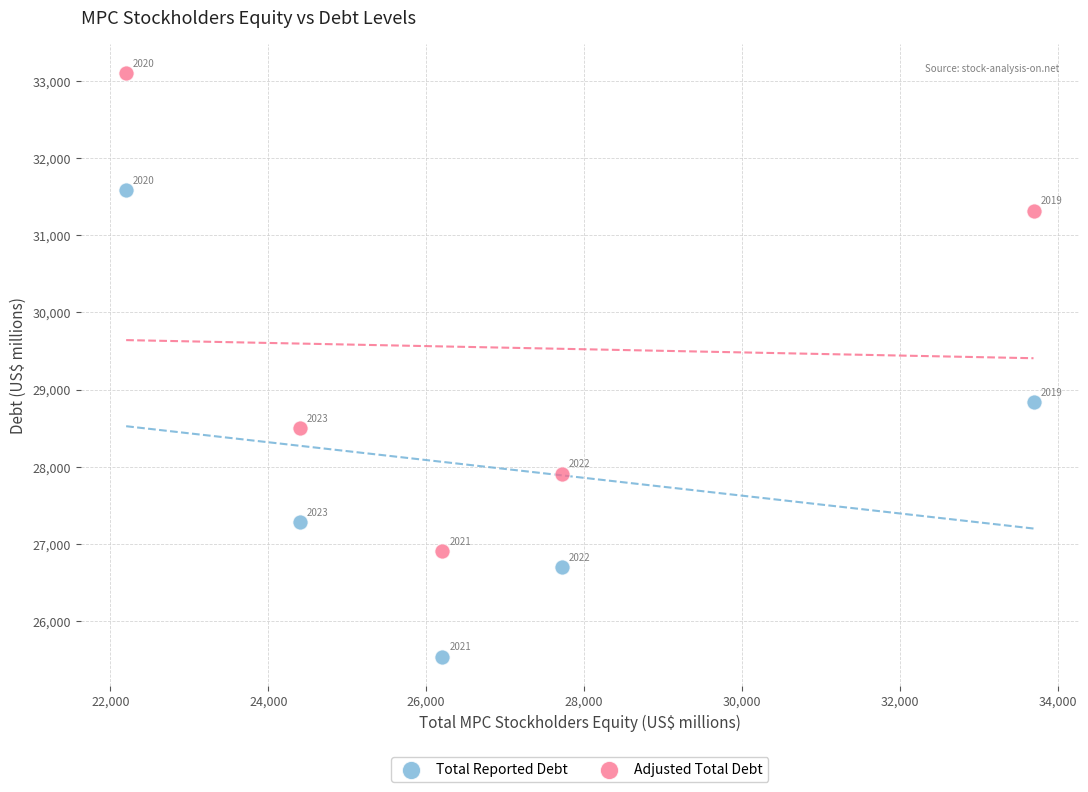

Which series contains the lowest Y value?

Total Reported Debt